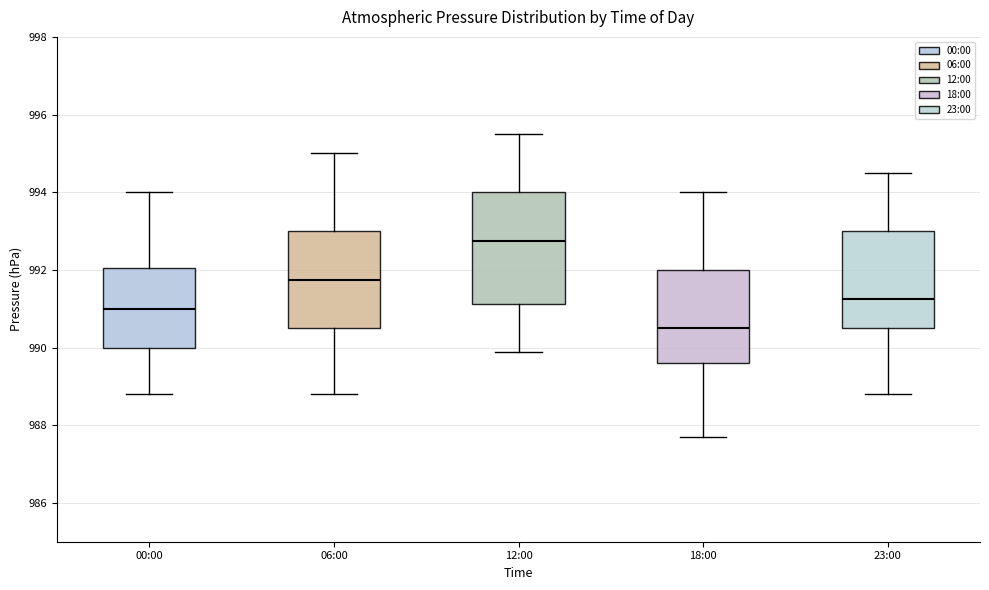

Which box is the tallest, from its lower edge to its upper edge?

12:00